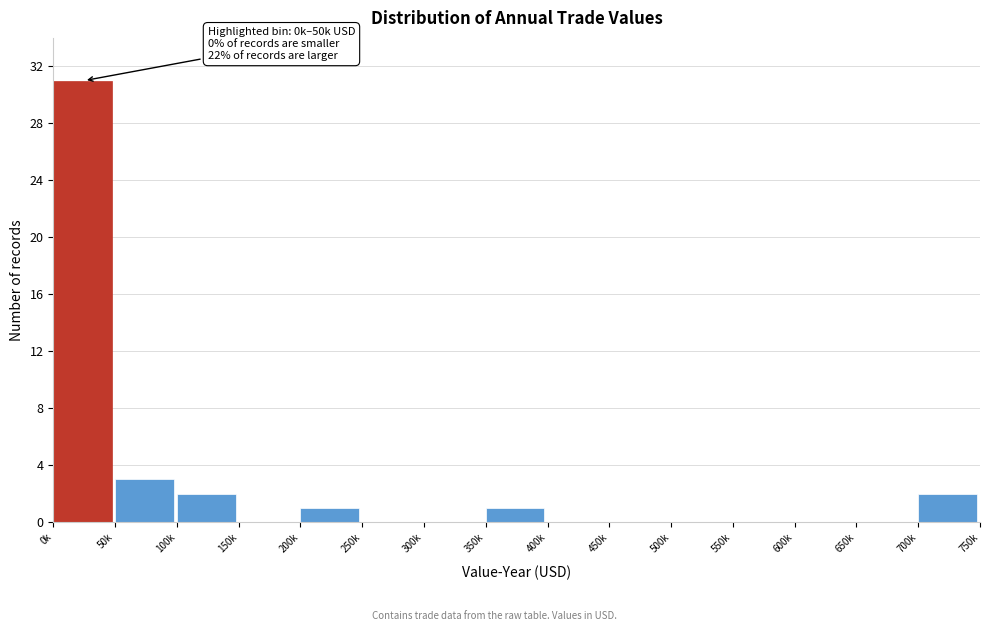

Reading left to right, what are all the values shown in this chart?

0k=31	50k=3	100k=2	150k=0	200k=1	250k=0	300k=0	350k=1	400k=0	450k=0	500k=0	550k=0	600k=0	650k=0	700k=2